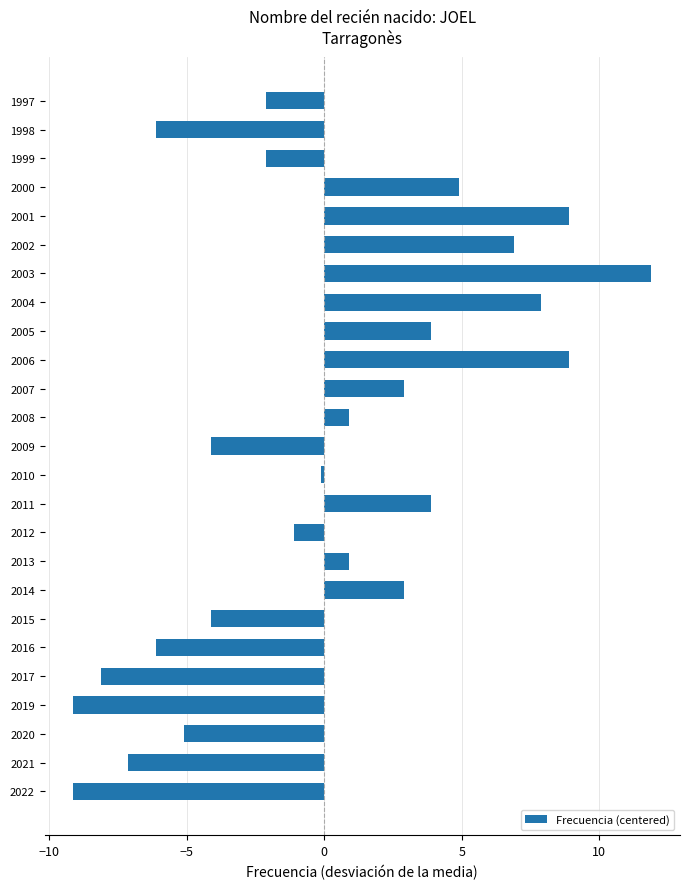

What is the minimum value shown in the chart?

-9.1